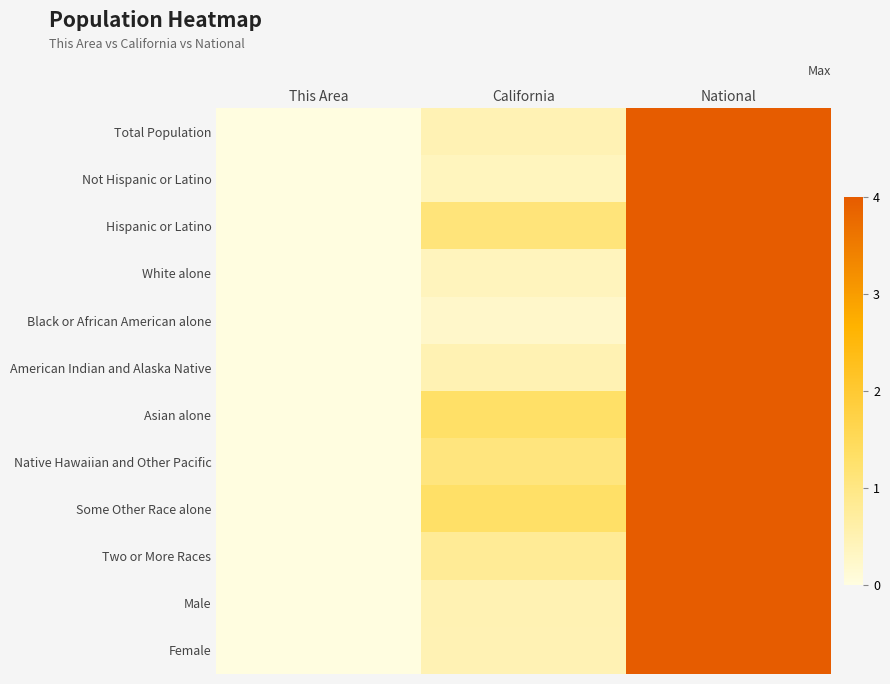

What is the greatest value displayed?

4.0